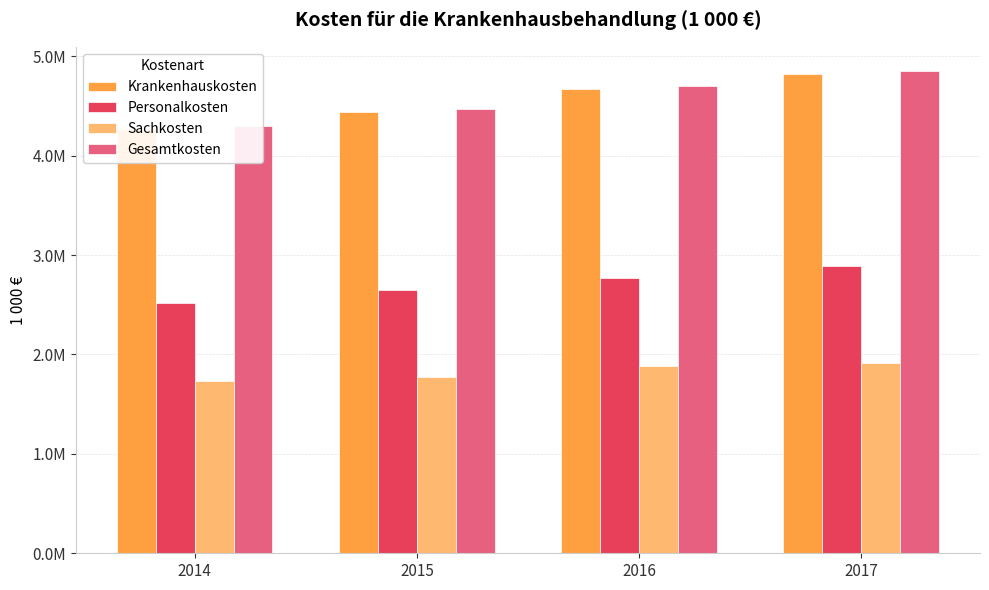

List the series in order of their peak value, highest first.

Gesamtkosten, Krankenhauskosten, Personalkosten, Sachkosten